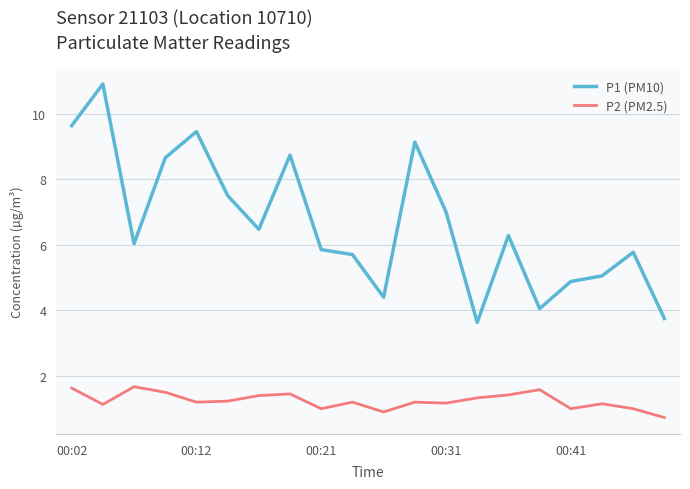

Which series has the widest spread of values?

P1 (PM10)